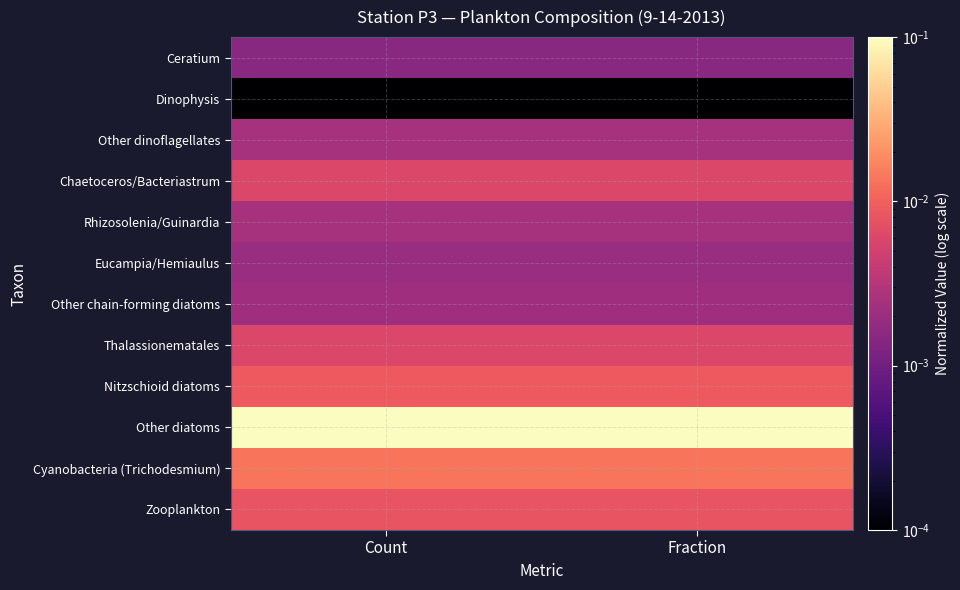

What is the total value across all series at Fraction?

0.2